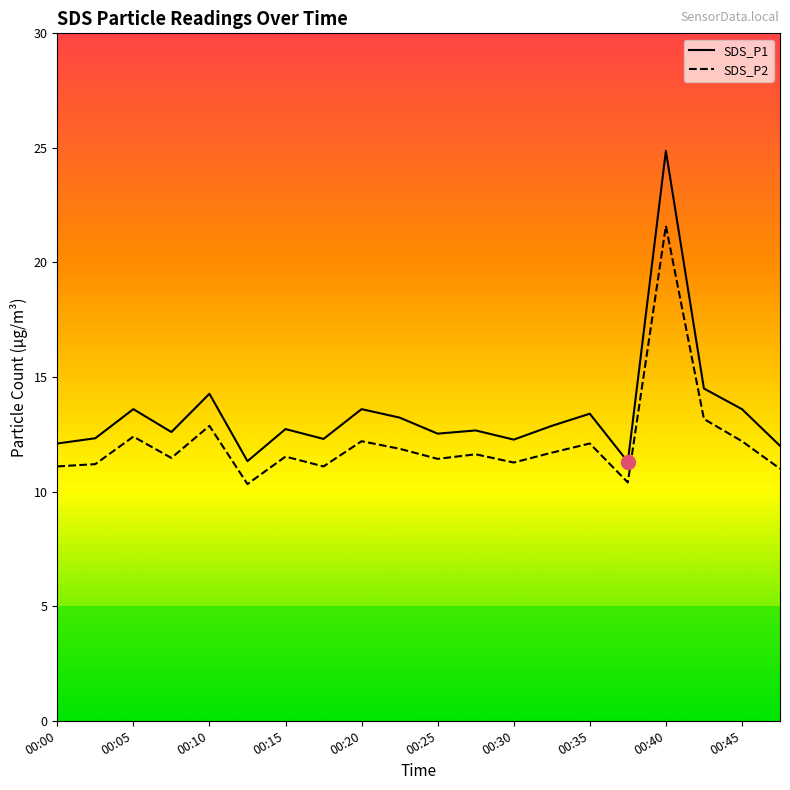

Rank the series by their maximum value, from highest to lowest.

SDS_P1, SDS_P2